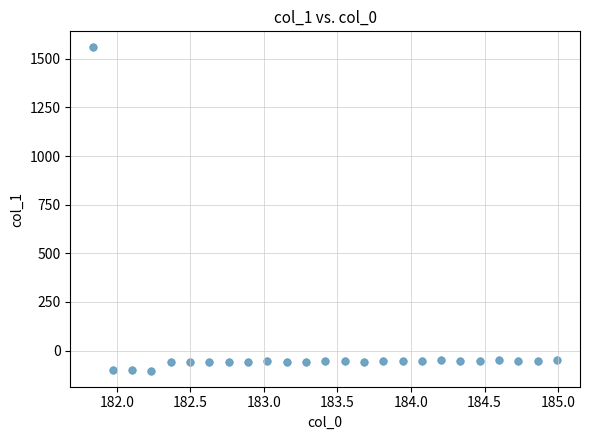

What is the range of Y values (max minus min)?

1661.4